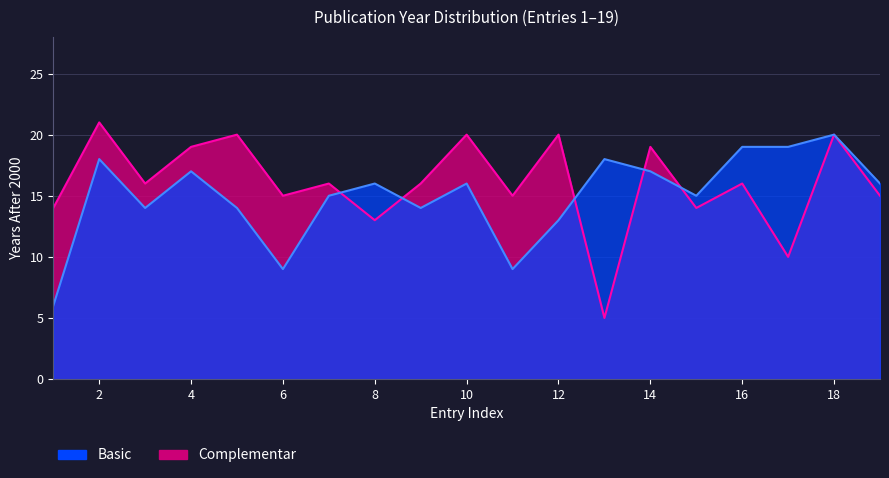

Reading left to right, what are all the values shown in this chart?

Basic: 1=6	2=18	3=14	4=17	5=14	6=9	7=15	8=16	9=14	10=16	11=9	12=13	13=18	14=17	15=15	16=19	17=19	18=20	19=16
Complementar: 1=14	2=21	3=16	4=19	5=20	6=15	7=16	8=13	9=16	10=20	11=15	12=20	13=5	14=19	15=14	16=16	17=10	18=20	19=15